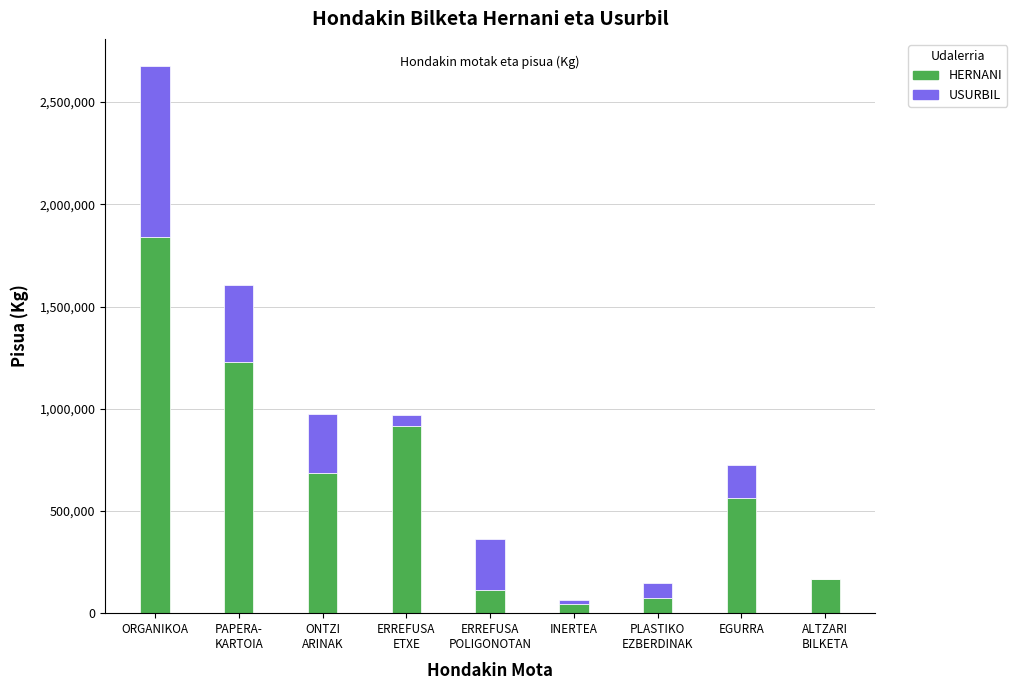

What is the sum of all HERNANI values?

5642098